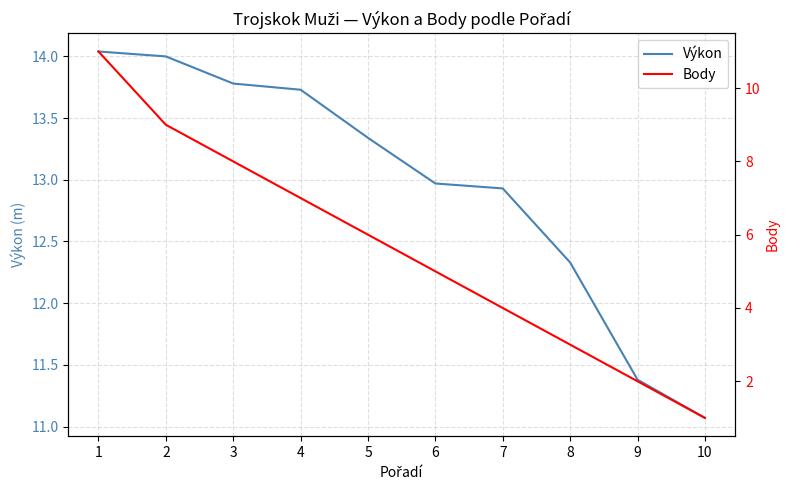

Is it true that Výkon equals 13.8 at 3?

True